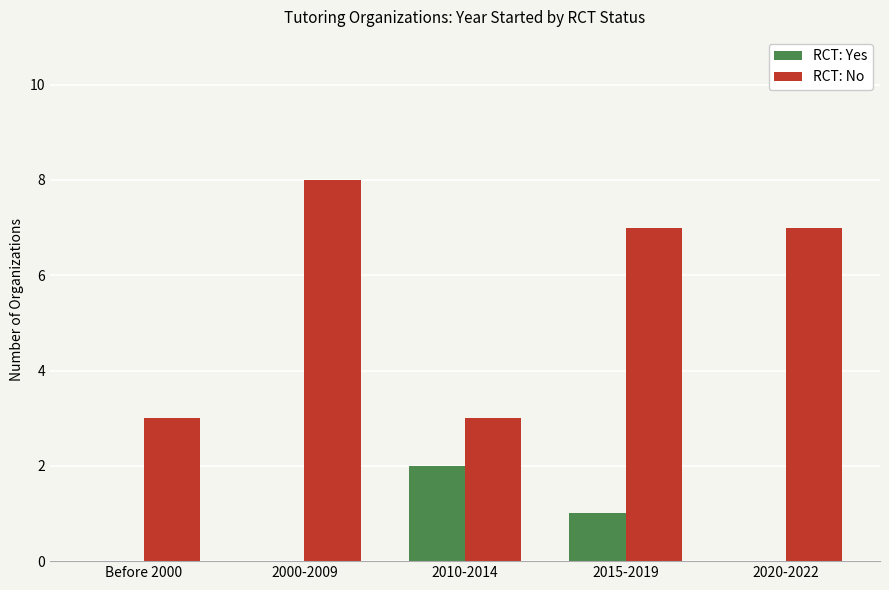

True or false: RCT: No has a value of 2 at 2000-2009.

False